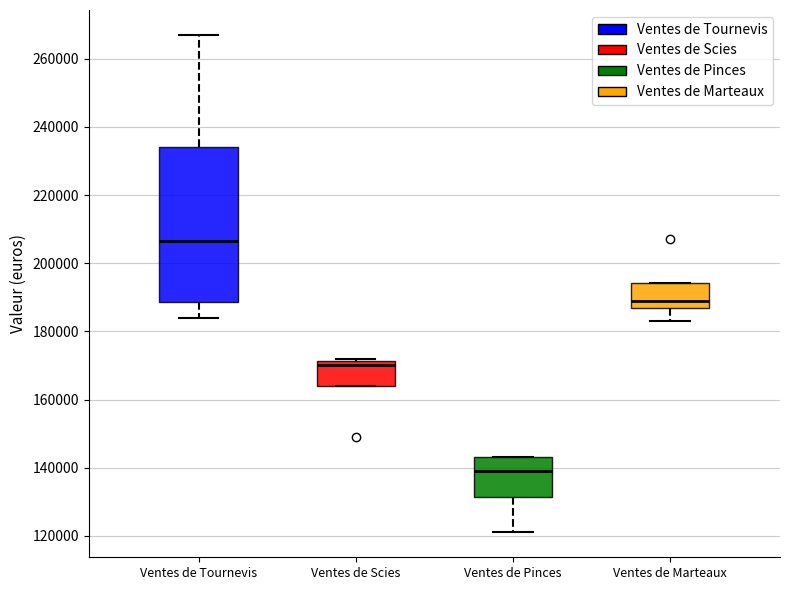

Reading left to right, read every box against the y-axis: the position of its median line, the range the box covers, and the ends of its whiskers. The values are not printed on the chart, so give them approximately, as read against the axis.

Ventes de Tournevis: median 206000, box 188000 to 234000, whiskers 184000 to 268000
Ventes de Scies: median 170000, box 164000 to 172000, whiskers 164000 to 172000 (just above the box's upper edge)
Ventes de Pinces: median 140000, box 132000 to 144000, whiskers 122000 to 144000
Ventes de Marteaux: median 190000, box 186000 to 194000, whiskers 184000 to 194000